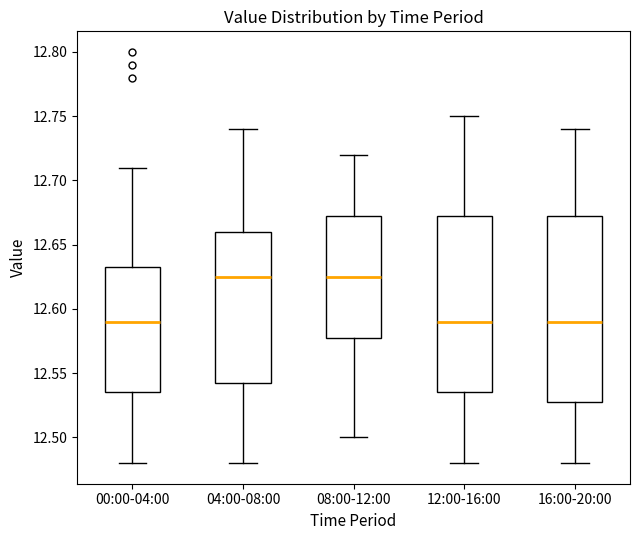

Reading left to right, transcribe this box plot: for each box, give where its median line is, the range the box spans, and where its two whiskers end, as read against the y-axis. The values are not printed on the chart, so give them approximately, as read against the axis.

00:00-04:00: median 12.590, box 12.535 to 12.635, whiskers 12.480 to 12.710
04:00-08:00: median 12.625, box 12.545 to 12.660, whiskers 12.480 to 12.740
08:00-12:00: median 12.625, box 12.580 to 12.675, whiskers 12.500 to 12.720
12:00-16:00: median 12.590, box 12.535 to 12.675, whiskers 12.480 to 12.750
16:00-20:00: median 12.590, box 12.530 to 12.675, whiskers 12.480 to 12.740